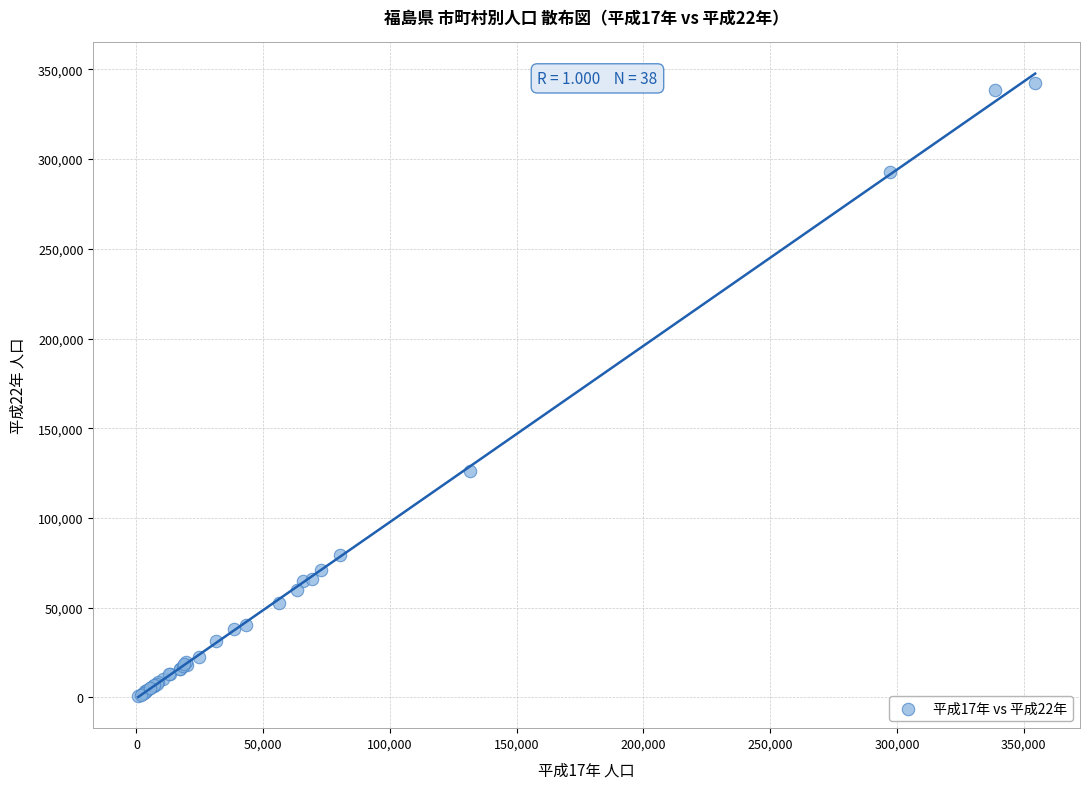

What Y value in the scatter plot is closest to 171442?

126220